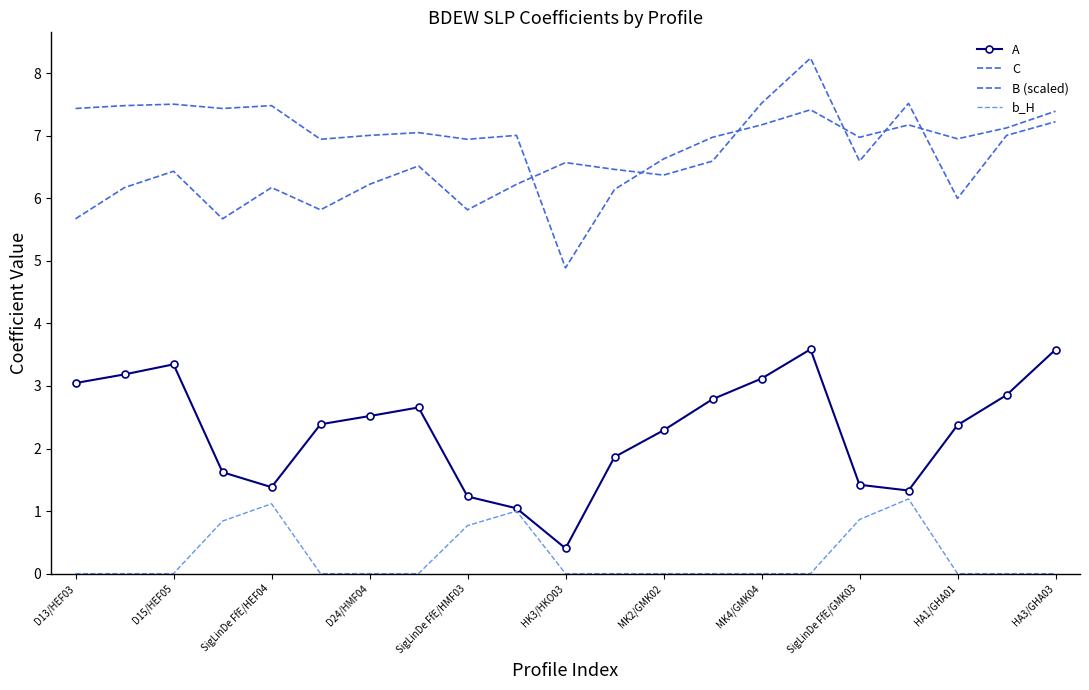

Reading left to right, what are all the values shown in this chart?

A: 3.0	3.2	3.3	1.6	1.4	2.4	2.5	2.7	1.2	1.0	0.4	1.9	2.3	2.8	3.1	3.6	1.4	1.3	2.4	2.9	3.6
C: 5.7	6.2	6.4	5.7	6.2	5.8	6.2	6.5	5.8	6.2	6.6	6.5	6.4	6.6	7.5	8.2	6.6	7.5	6.0	7.0	7.2
B (scaled): 7.4	7.5	7.5	7.4	7.5	6.9	7.0	7.1	6.9	7.0	4.9	6.1	6.6	7.0	7.2	7.4	7.0	7.2	7.0	7.1	7.4
b_H: 0.0	0.0	0.0	0.8	1.1	0.0	0.0	0.0	0.8	1.0	0.0	0.0	0.0	0.0	0.0	0.0	0.9	1.2	0.0	0.0	0.0